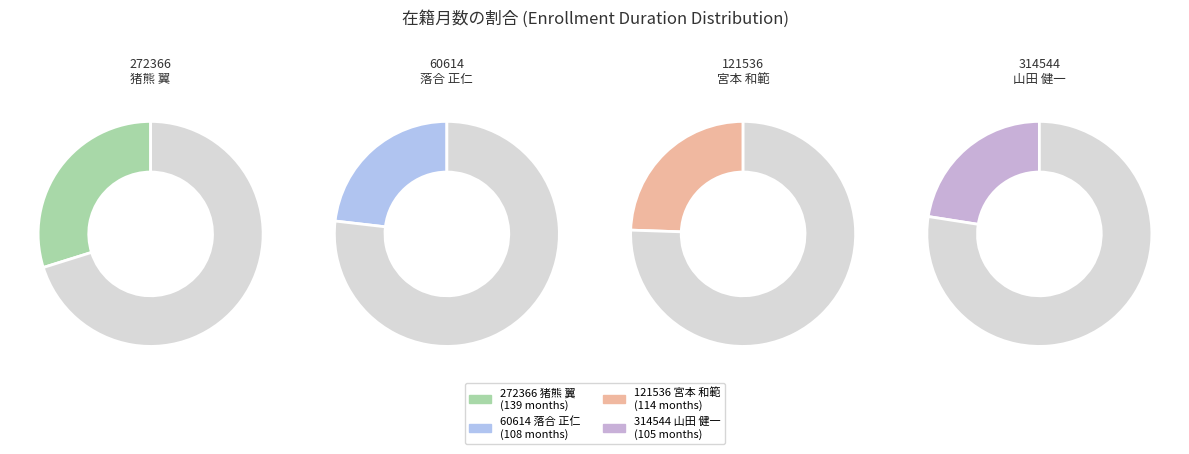

True or false: 60614 落合 正仁 accounts for 17% of the total.

False